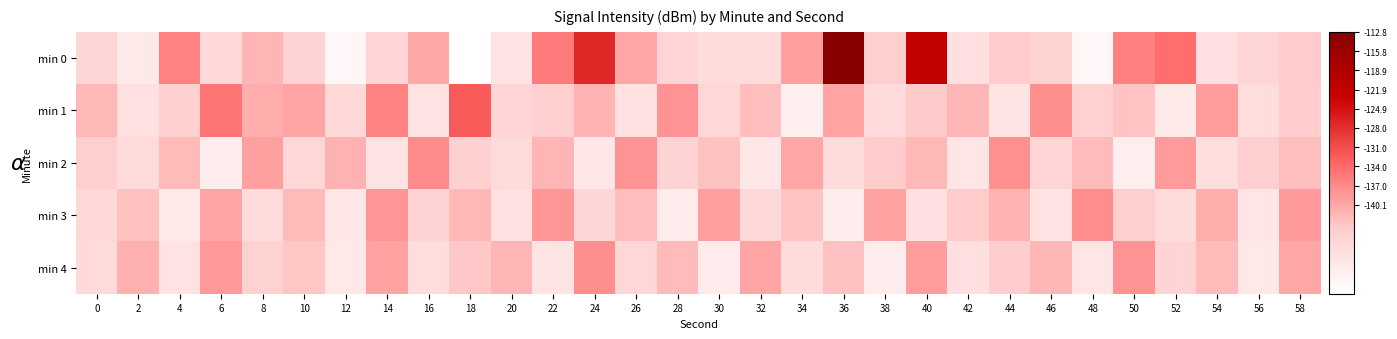

What is the maximum value shown in the chart?

1.0